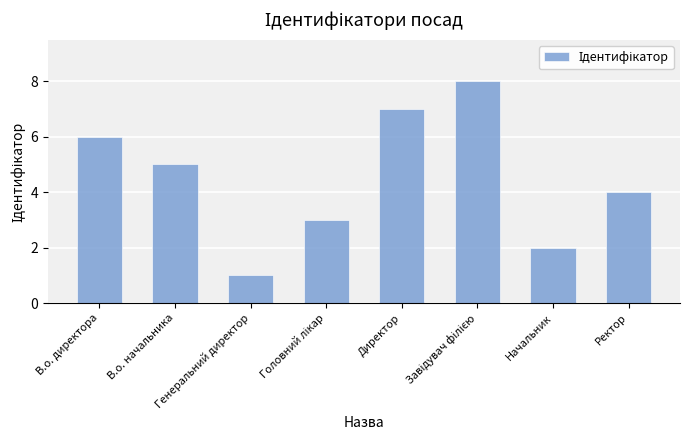

What is the maximum value shown in the chart?

8